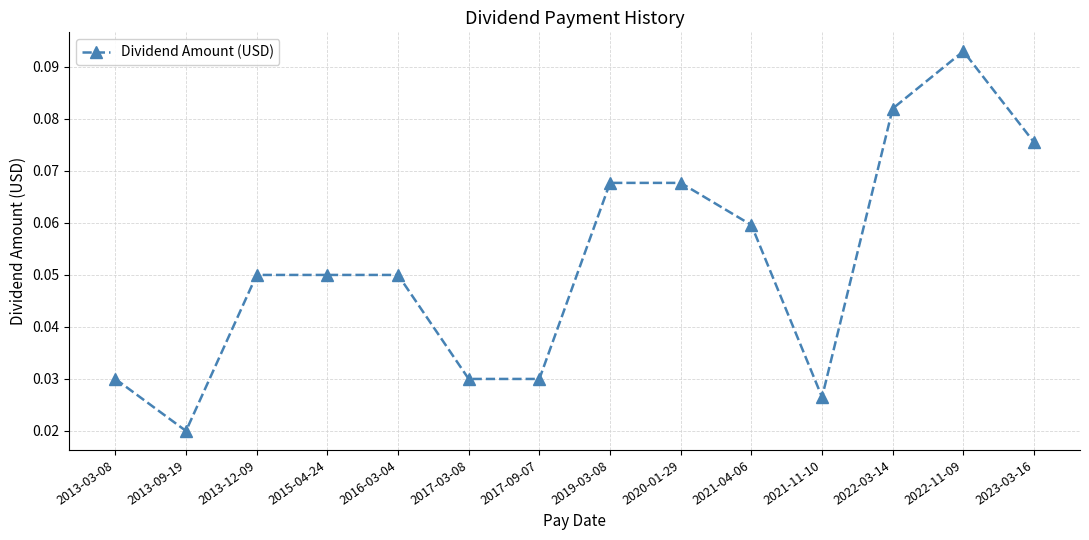

Between 2023-03-16 and 2015-04-24, which is larger?

2023-03-16